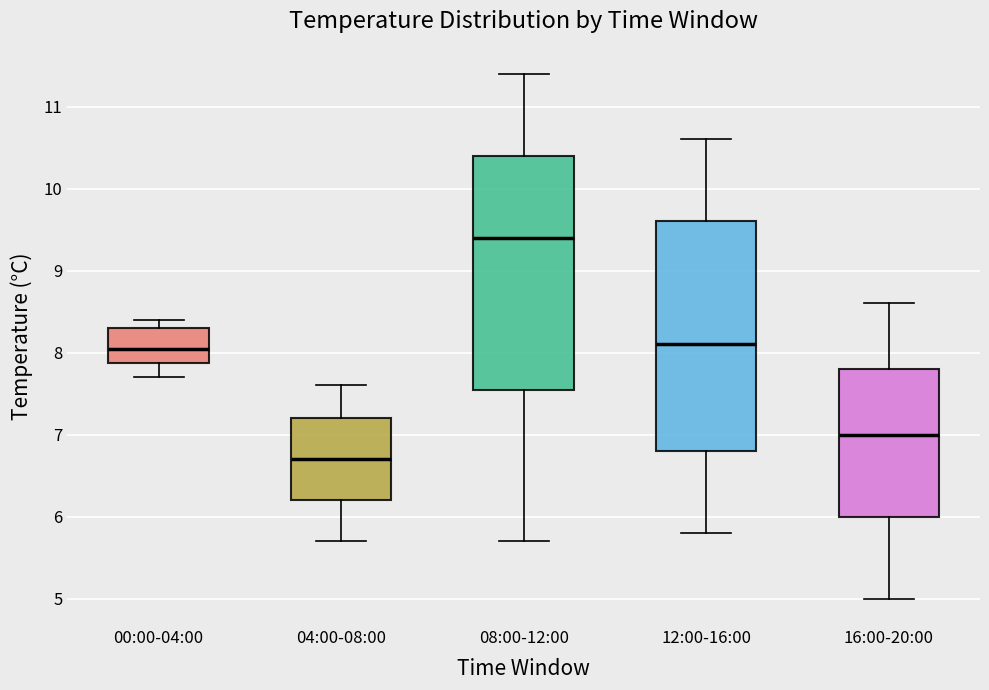

Which box has the highest median line?

08:00-12:00